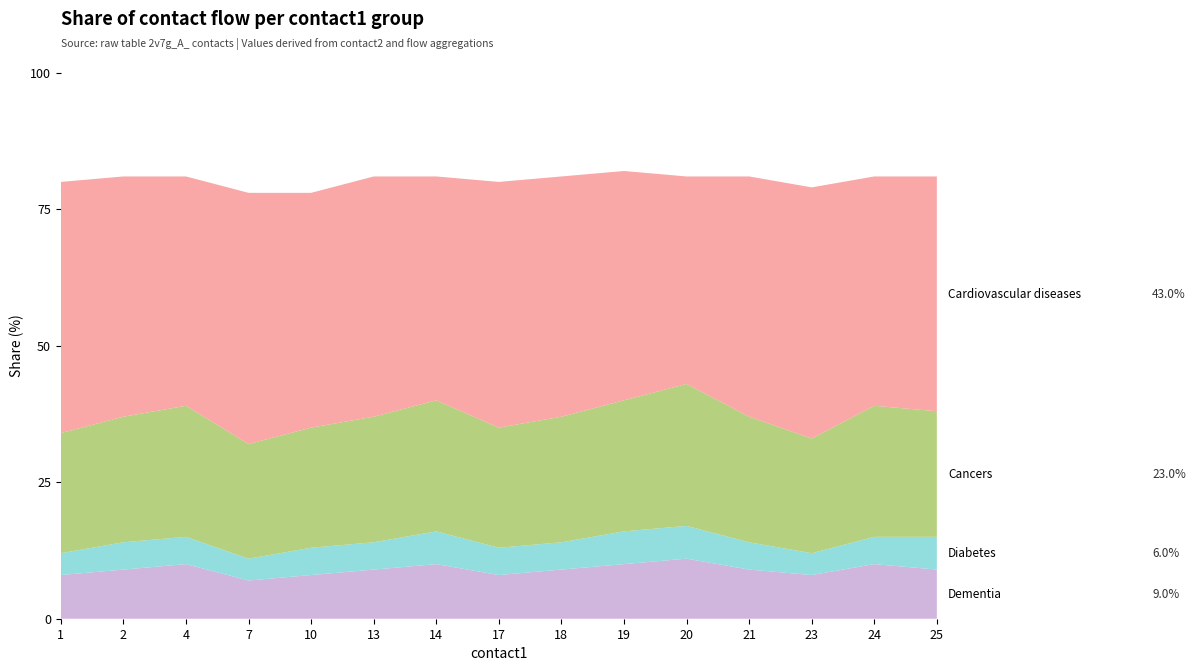

Reading right to left, extract all data points from this chart.

Dementia: 9	10	8	9	11	10	9	8	10	9	8	7	10	9	8
Diabetes: 6	5	4	5	6	6	5	5	6	5	5	4	5	5	4
Cancers: 23	24	21	23	26	24	23	22	24	23	22	21	24	23	22
Cardiovascular diseases: 43	42	46	44	38	42	44	45	41	44	43	46	42	44	46